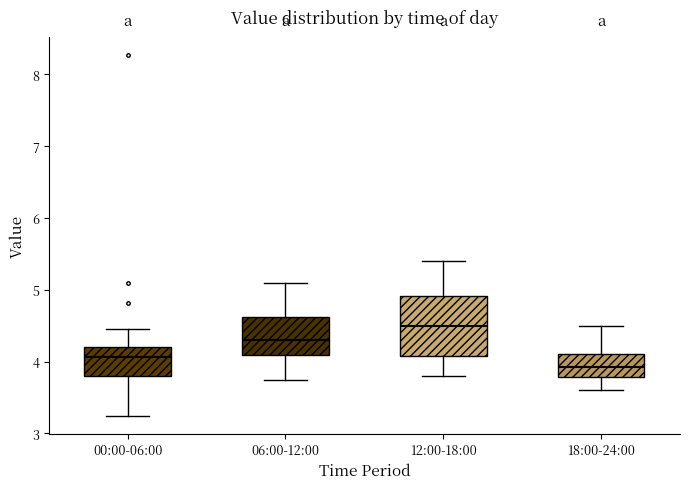

Reading left to right, read every box against the y-axis: the position of its median line, the range the box covers, and the ends of its whiskers. The values are not printed on the chart, so give them approximately, as read against the axis.

00:00-06:00: median 4.1, box 3.8 to 4.2, whiskers 3.3 to 4.5
06:00-12:00: median 4.3, box 4.1 to 4.6, whiskers 3.8 to 5.1
12:00-18:00: median 4.5, box 4.1 to 4.9, whiskers 3.8 to 5.4
18:00-24:00: median 3.9, box 3.8 to 4.1, whiskers 3.6 to 4.5